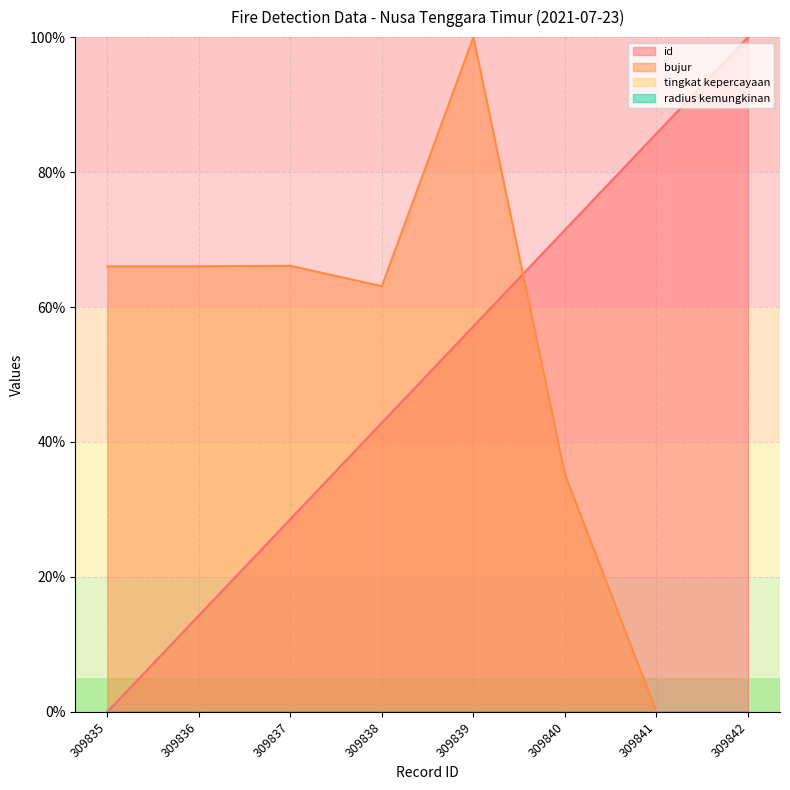

Between 309837 and 309839, which series saw the biggest shift?

bujur